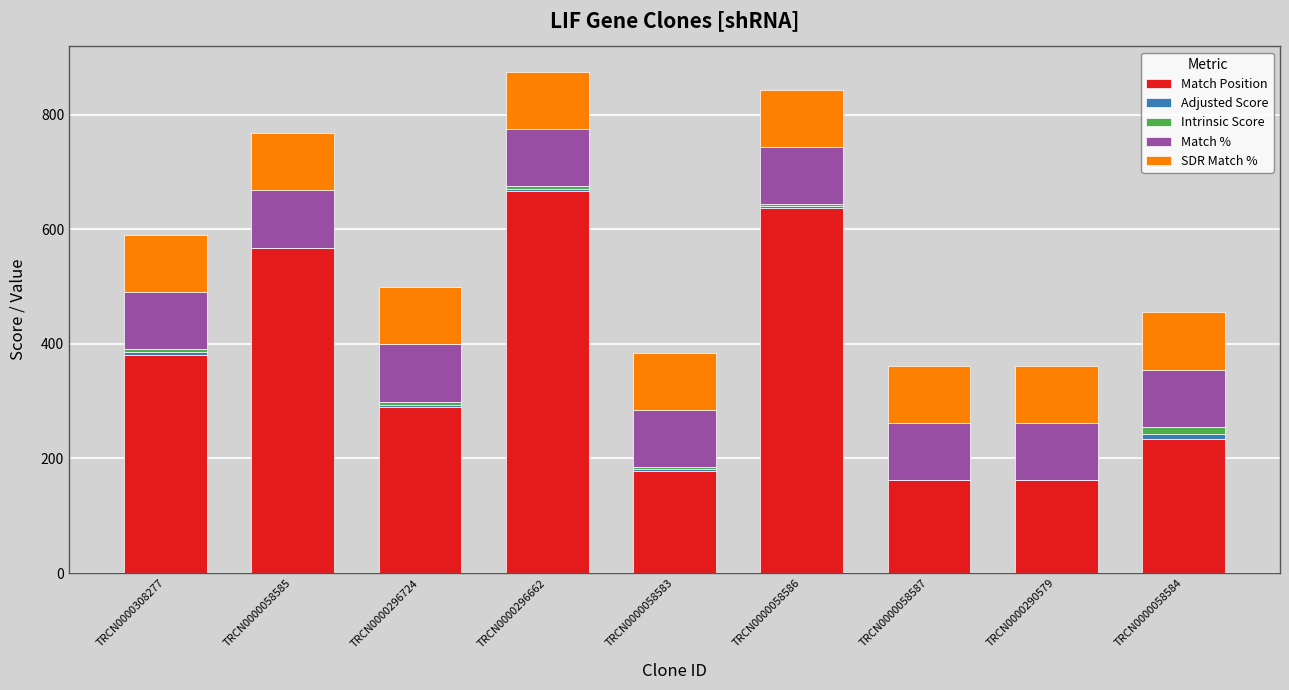

At which label does Match Position reach its peak?

TRCN0000296662